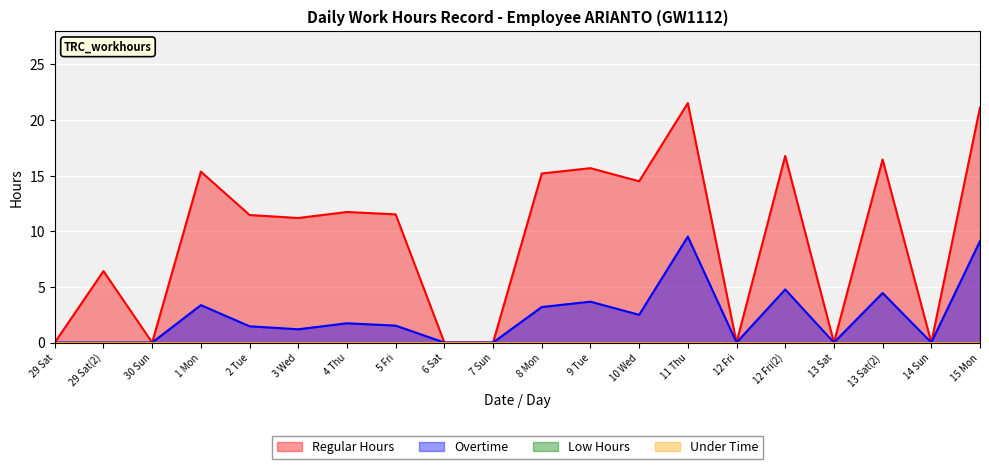

True or false: Overtime and Regular Hours intersect in this chart.

False